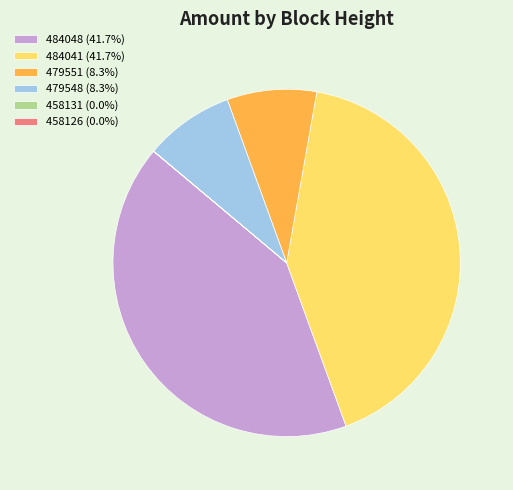

The 484041 slice represents 42% of the pie. True or false?

True